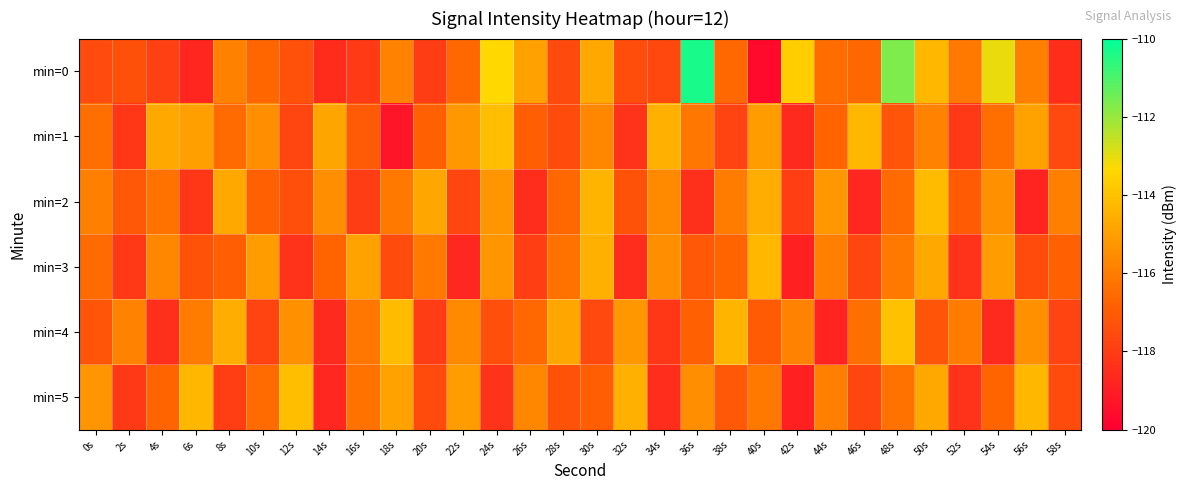

Which series has the largest total across all categories?

min=0